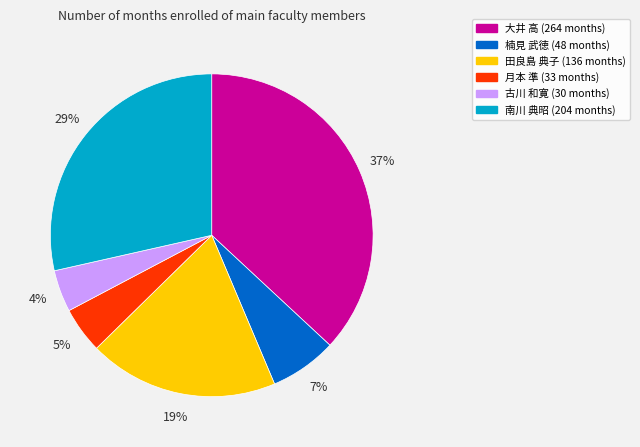

Is there a majority slice in this chart?

No